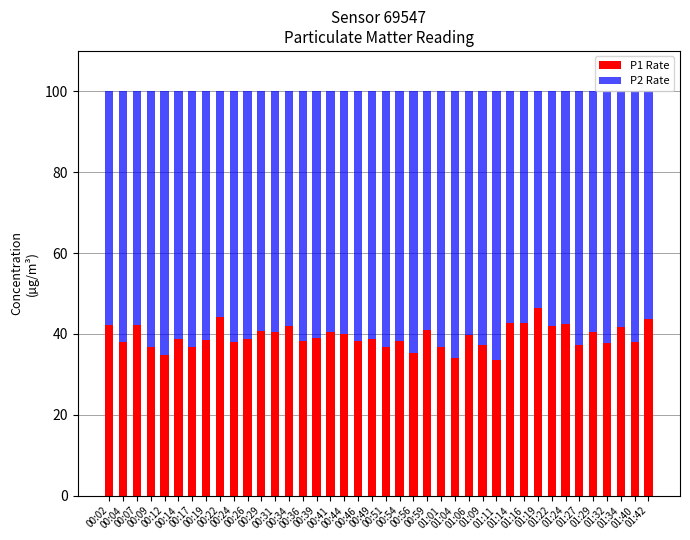

What is the minimum value for P1 Rate?

33.6